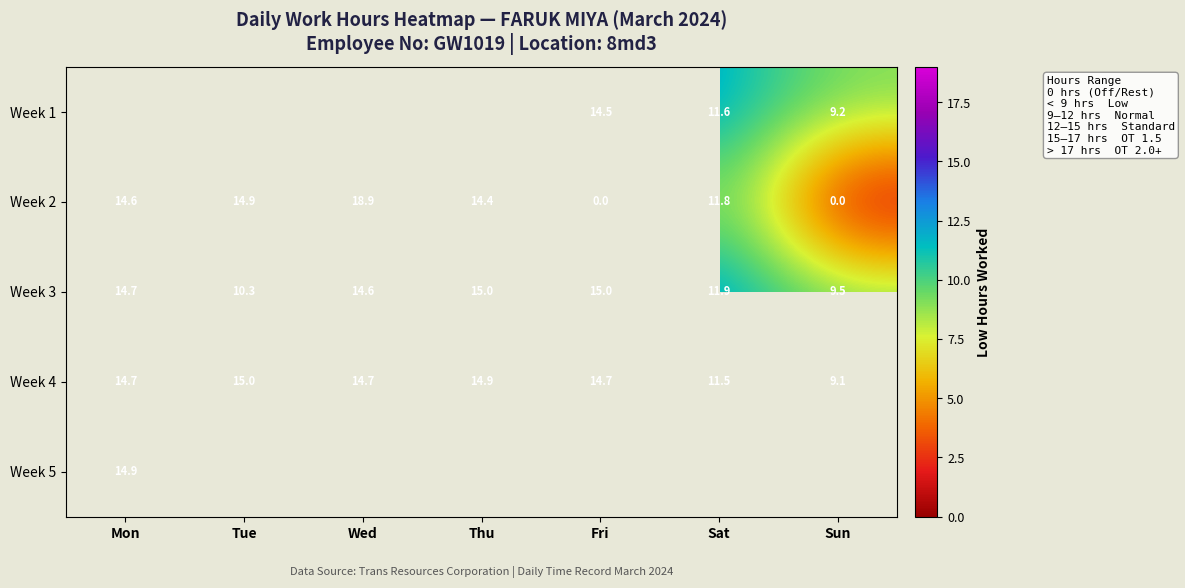

Is the value of Week 5 at Mon greater than the value of Week 4 at Tue?

No